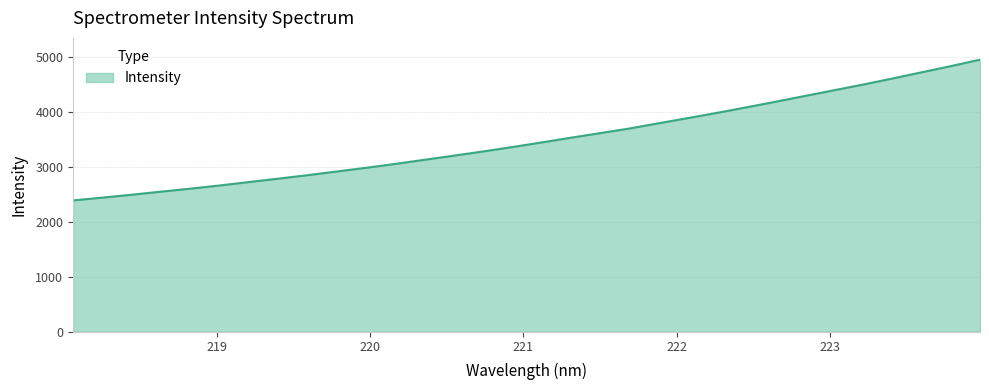

What is the smallest value displayed?

2393.0